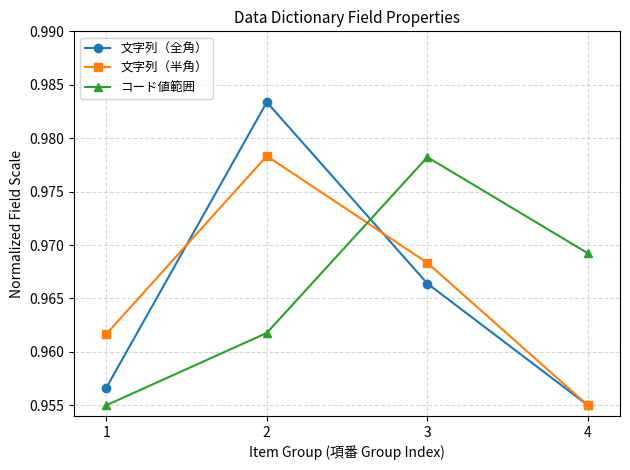

Is it true that 文字列（半角） equals 1.6 at 1?

False